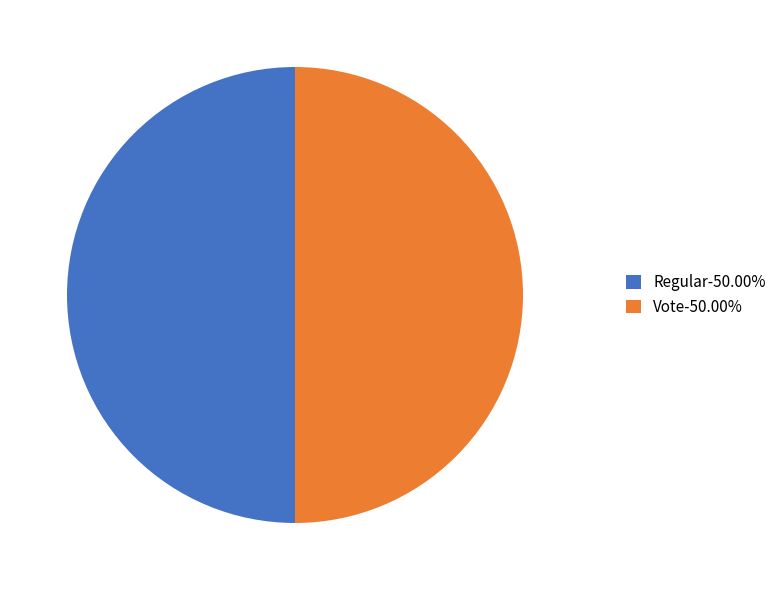

Combined, do Regular and Vote account for over 50%?

Yes